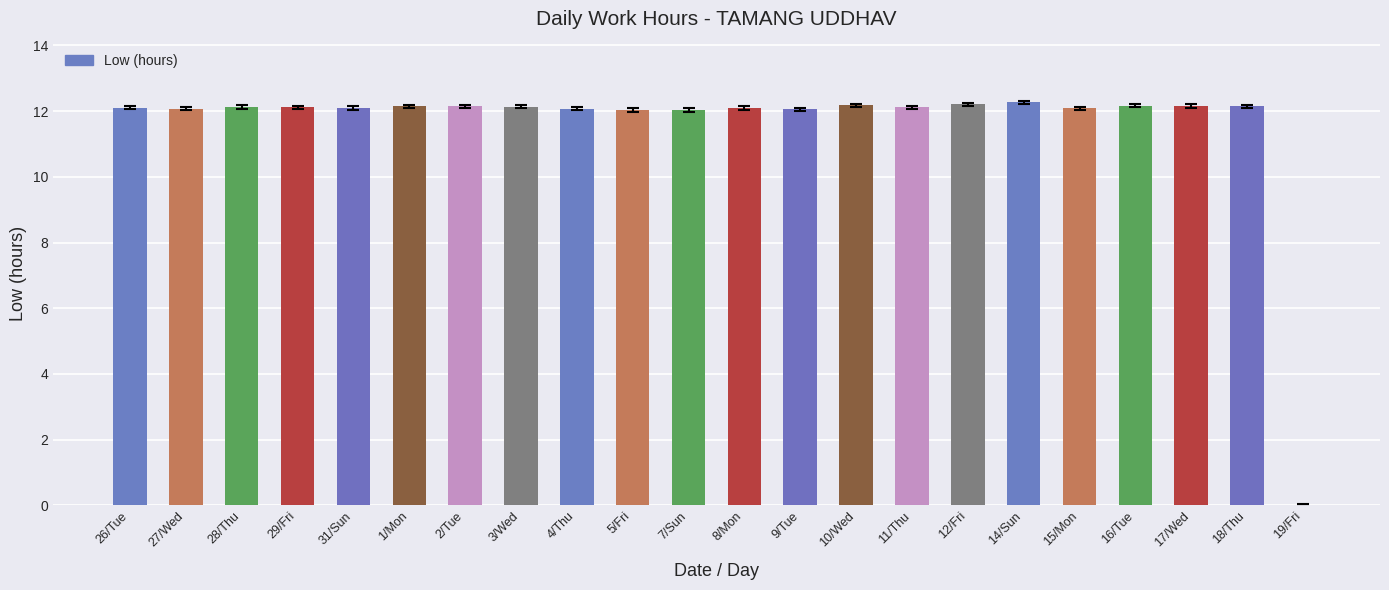

What is the maximum value shown in the chart?

12.3